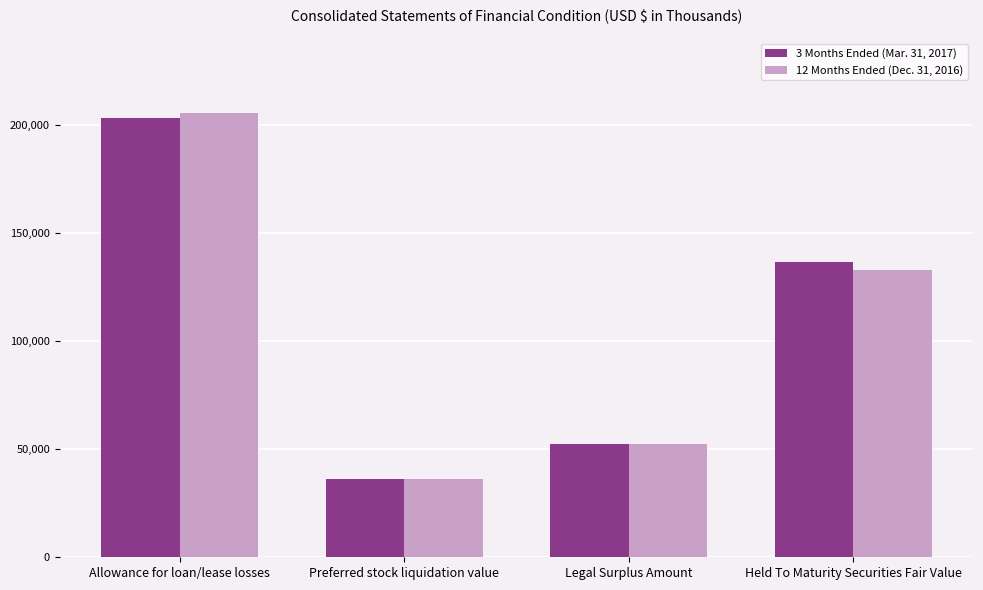

Between Allowance for loan/lease losses and Held To Maturity Securities Fair Value, which series saw the biggest shift?

12 Months Ended (Dec. 31, 2016)